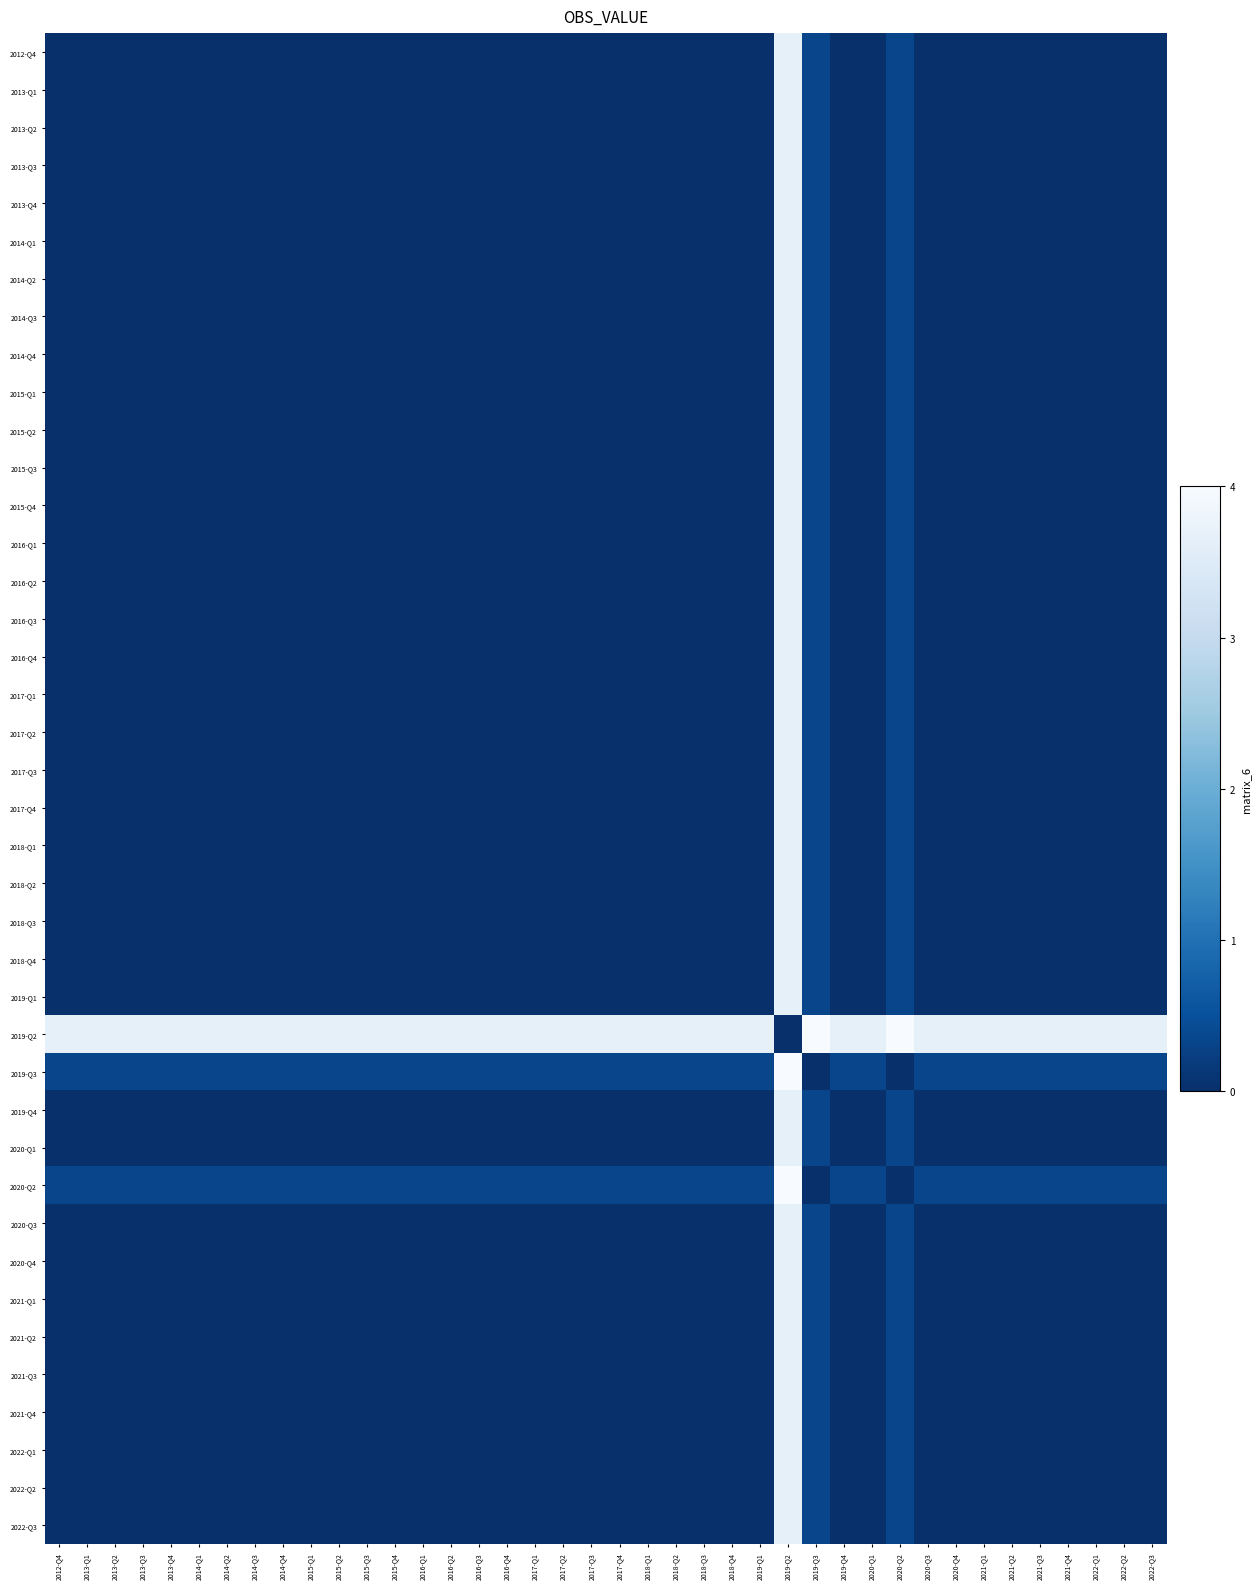

How many distinct data groups are displayed?

40